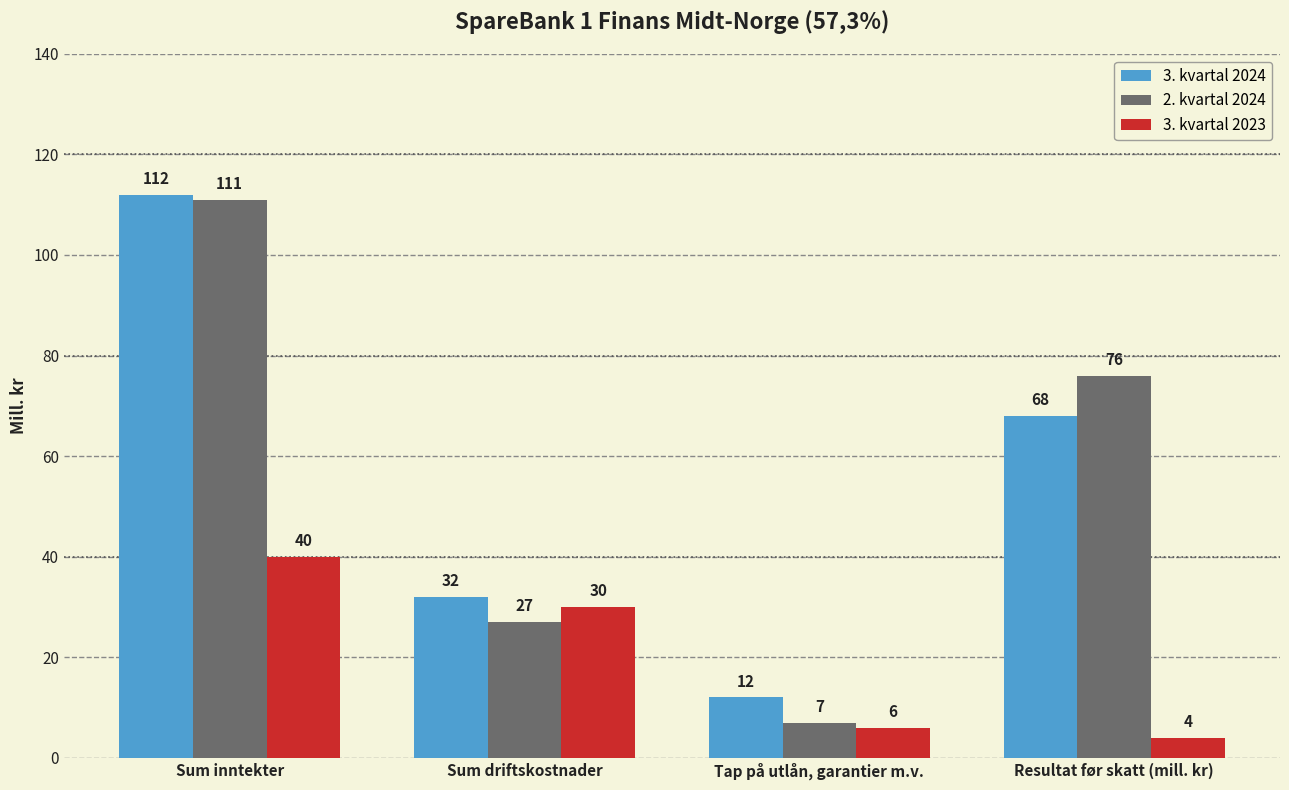

Rank the series at Tap på utlån, garantier m.v. from lowest to highest value.

3. kvartal 2023, 2. kvartal 2024, 3. kvartal 2024